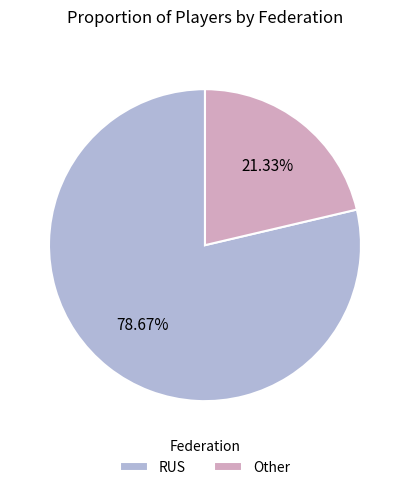

To the nearest percent, what is the difference between the largest and smallest slice percentages?

57%